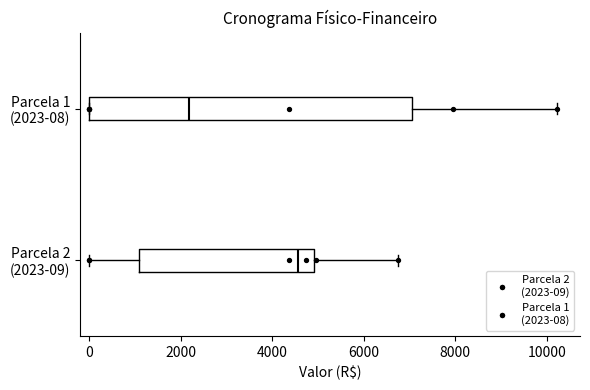

Where is the right edge of the box for Parcela 2 (2023-09) on the x-axis? The values are not printed on the chart, so give them approximately, as read against the axis.

5000